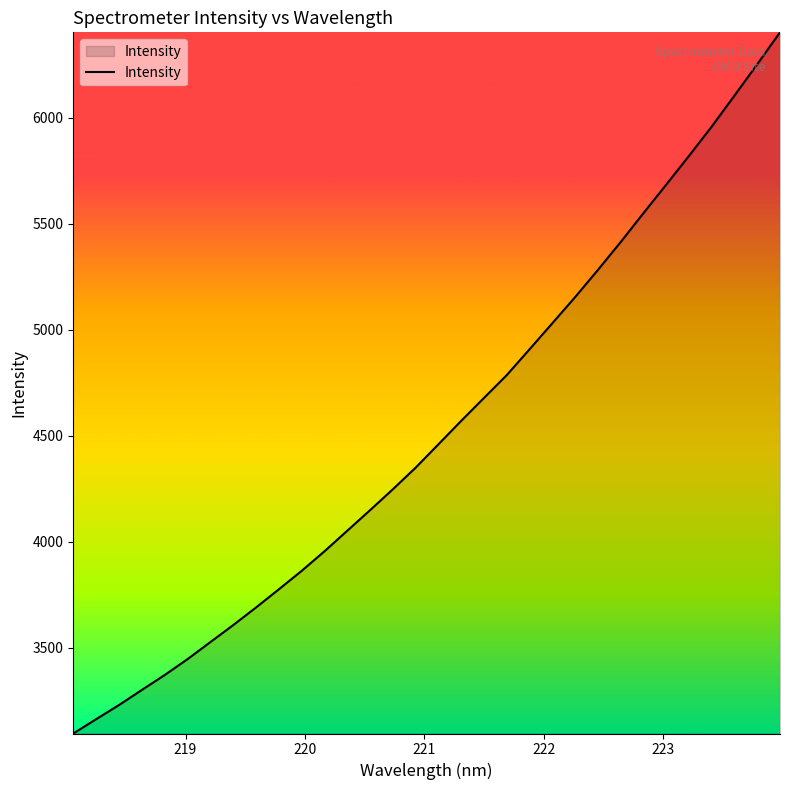

Does the chart display data point markers on the line(s)?

No